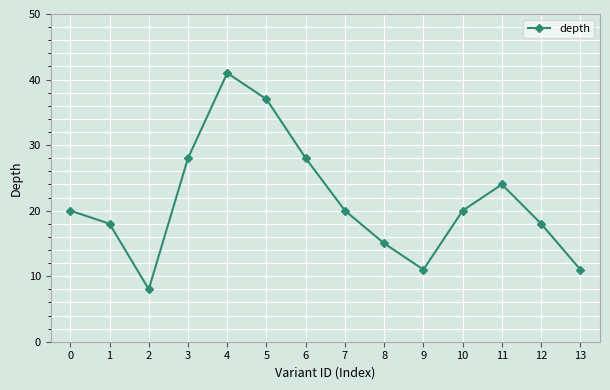

Read the value at 13.

11